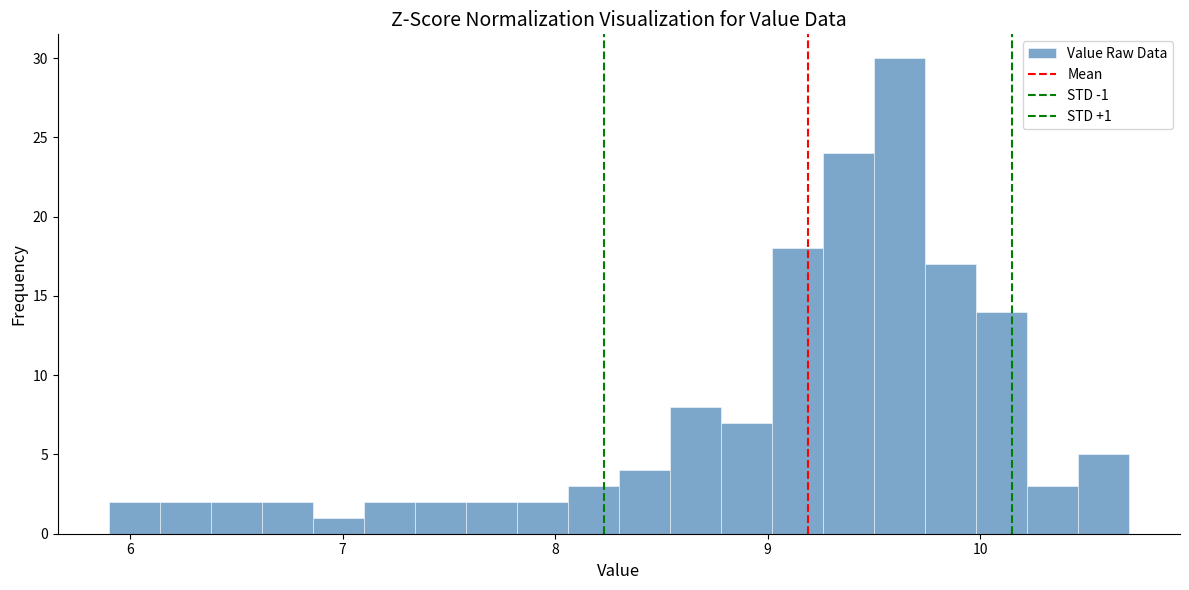

Read against the x-axis, roughly where is the centre of the tallest bar?

9.6